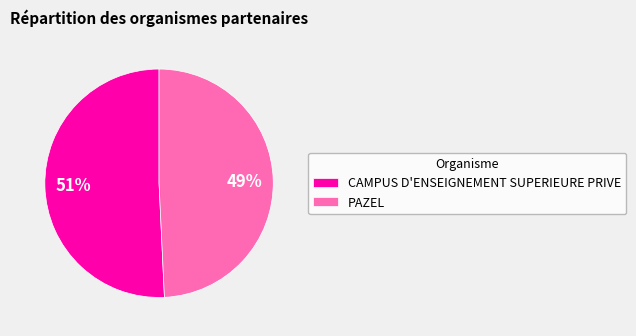

True or false: PAZEL accounts for 49% of the total.

True